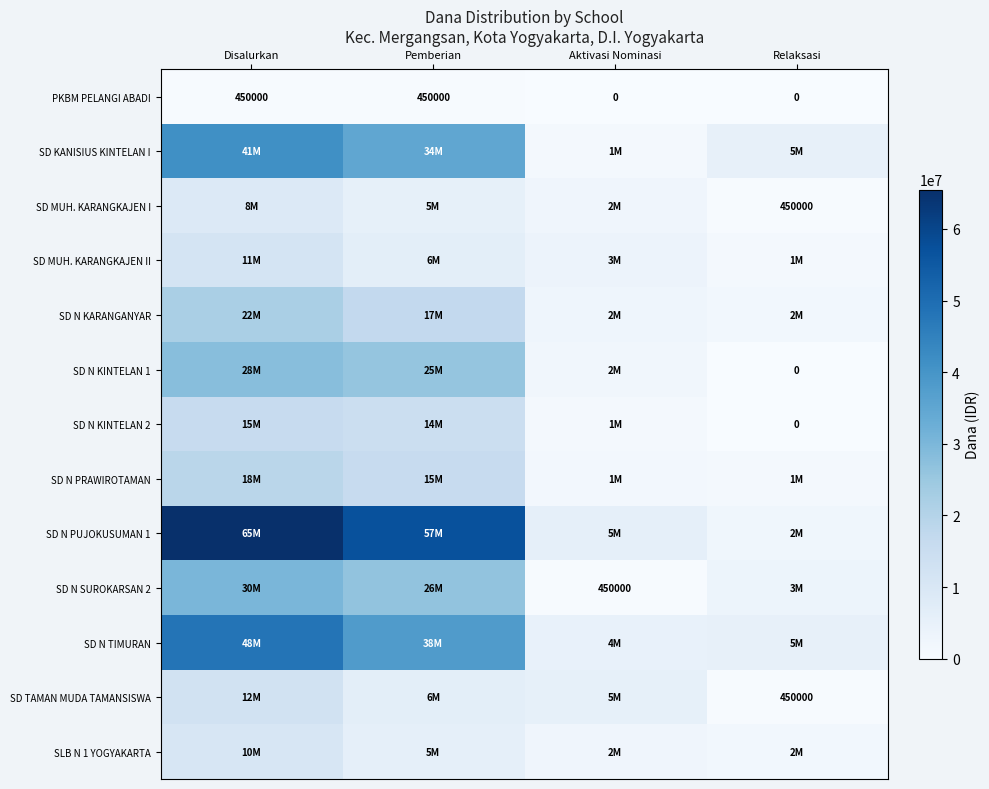

Count the number of categories in the chart.

4